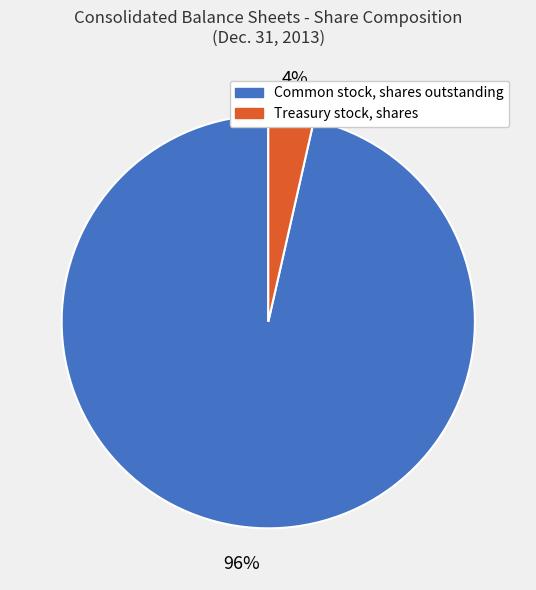

How many slices are in this pie chart?

2